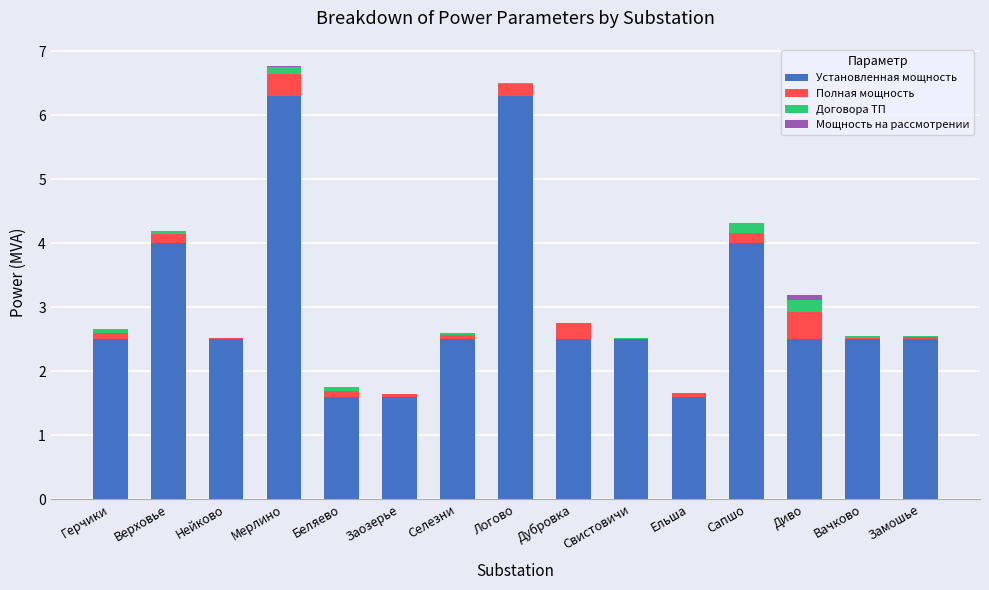

The Установленная мощность series shows 1.6 at Ельша. True or false?

True